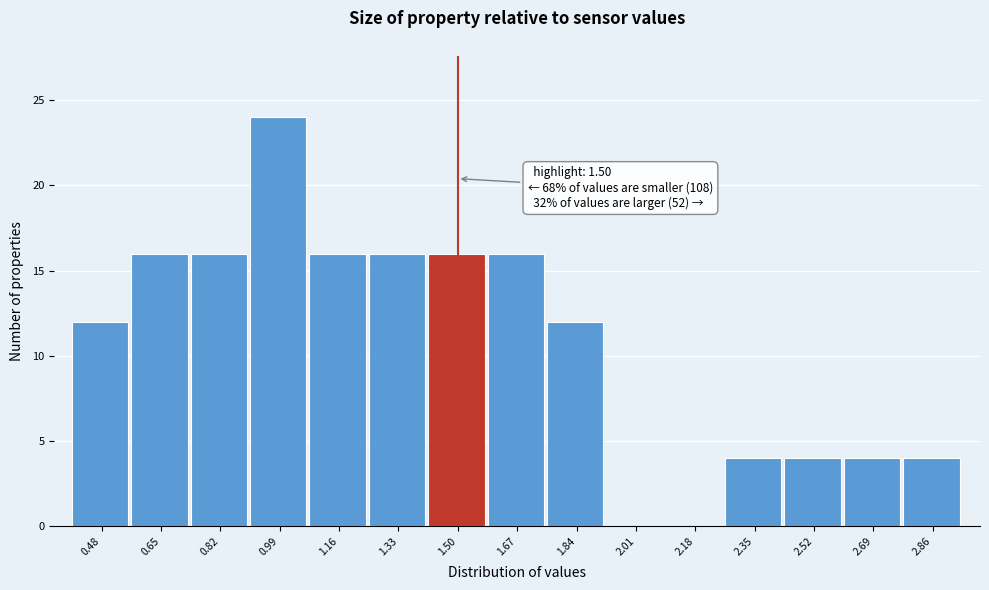

Which range on the x-axis has the tallest bar?

0.90 to 1.08